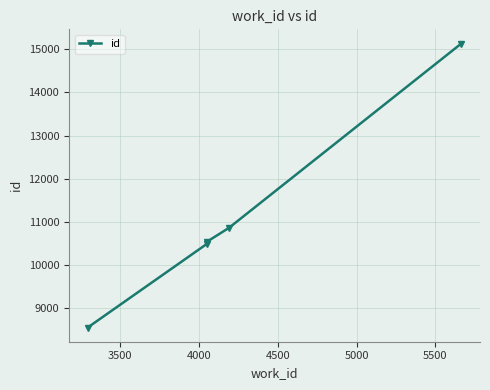

True or false: there are more than 0 points higher than both neighbors.

False